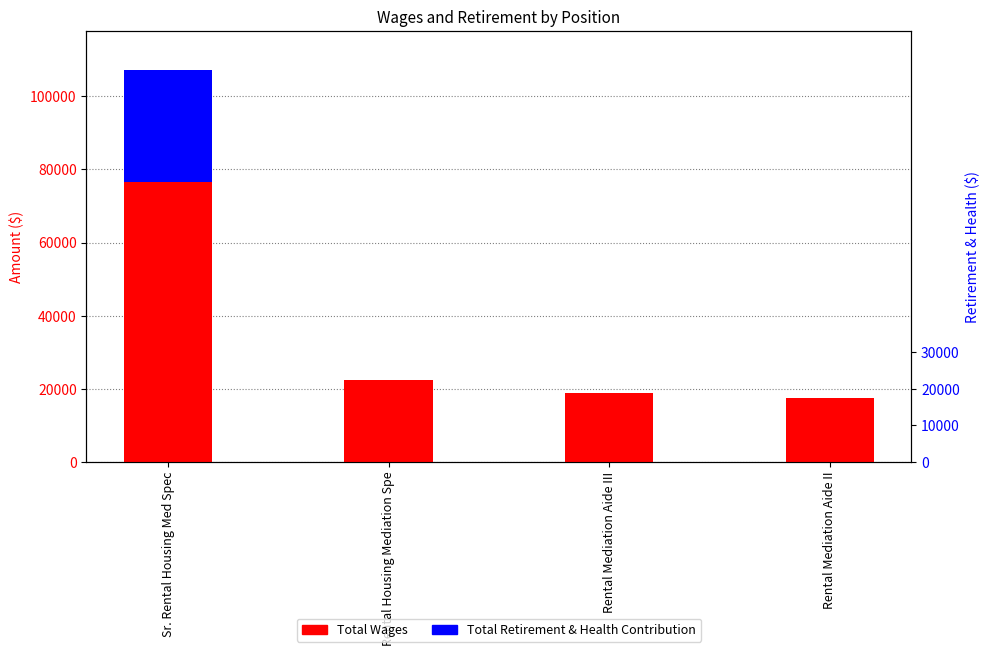

What is the greatest value displayed?

76647